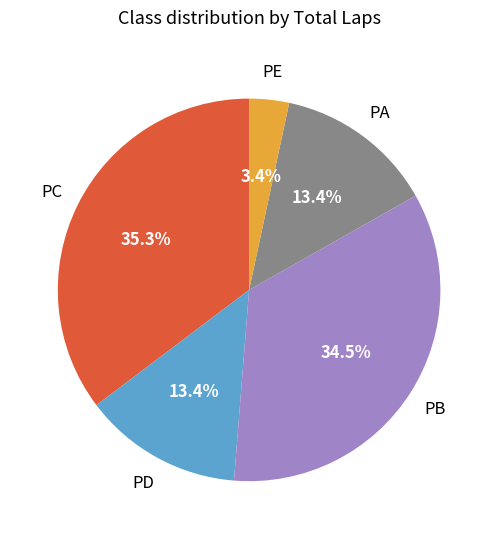

Is there a majority slice in this chart?

No